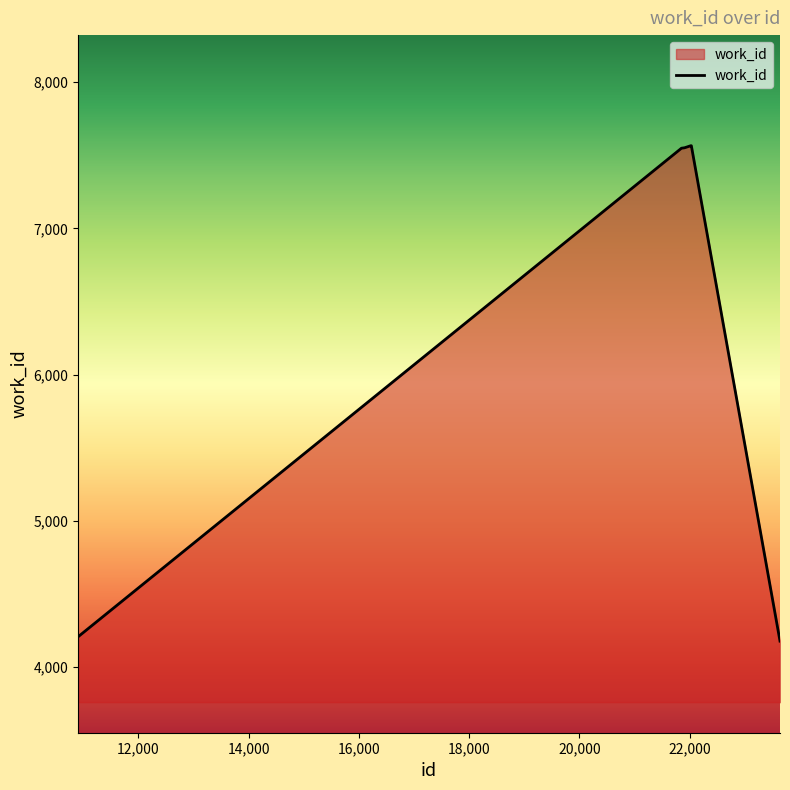

What is the difference between the maximum and second lowest values?

3358